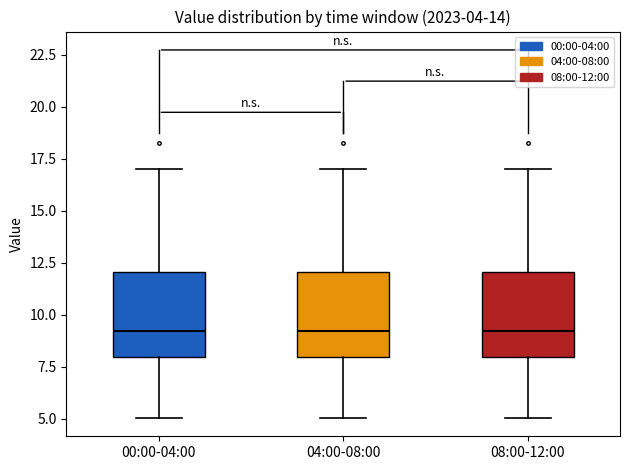

Reading left to right, read every box against the y-axis: the position of its median line, the range the box covers, and the ends of its whiskers. The values are not printed on the chart, so give them approximately, as read against the axis.

00:00-04:00: median 9, box 8 to 12, whiskers 5 to 17
04:00-08:00: median 9, box 8 to 12, whiskers 5 to 17
08:00-12:00: median 9, box 8 to 12, whiskers 5 to 17